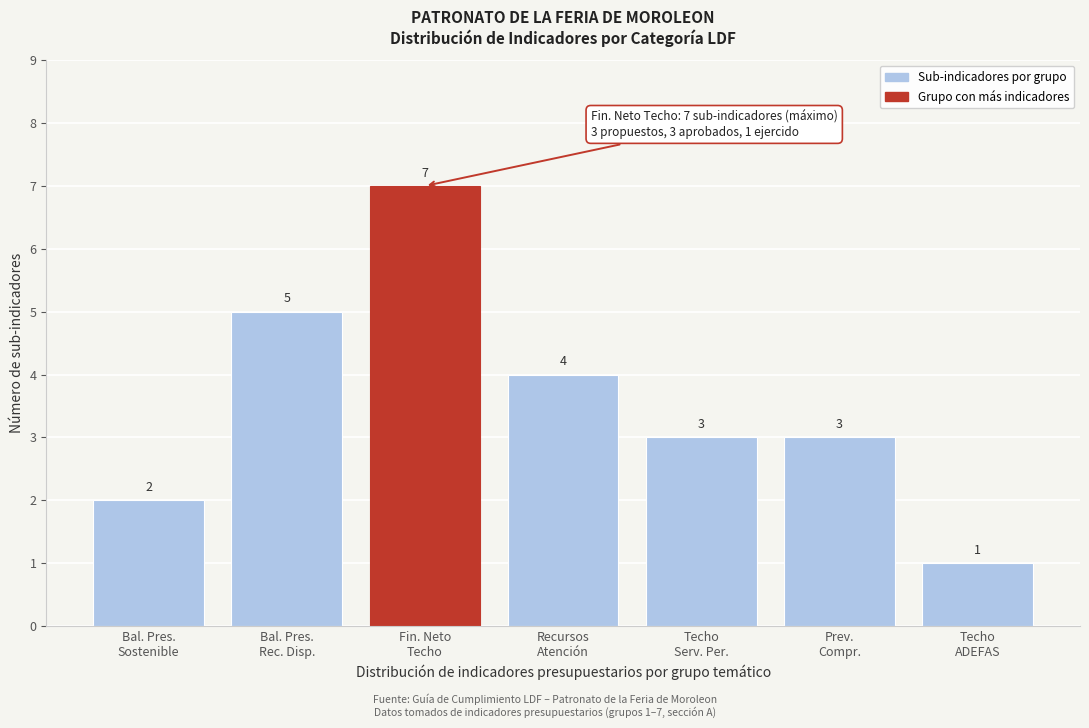

Reading left to right, transcribe all the data shown in this chart.

2	5	7	4	3	3	1